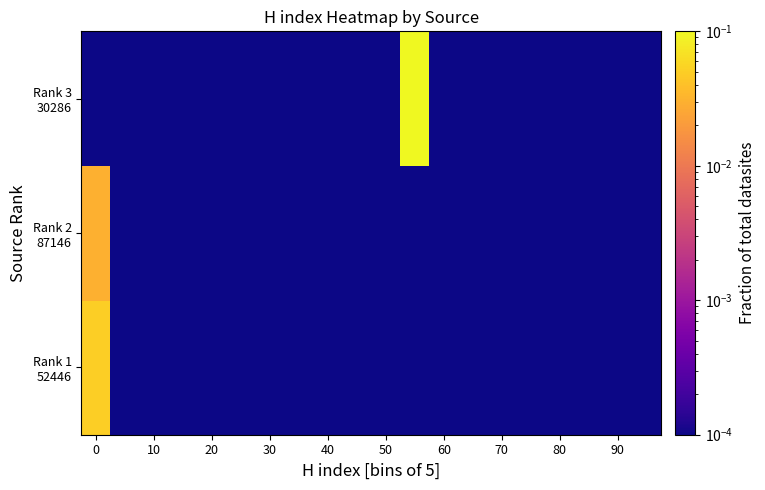

At which category is the sum across all series the highest?

11